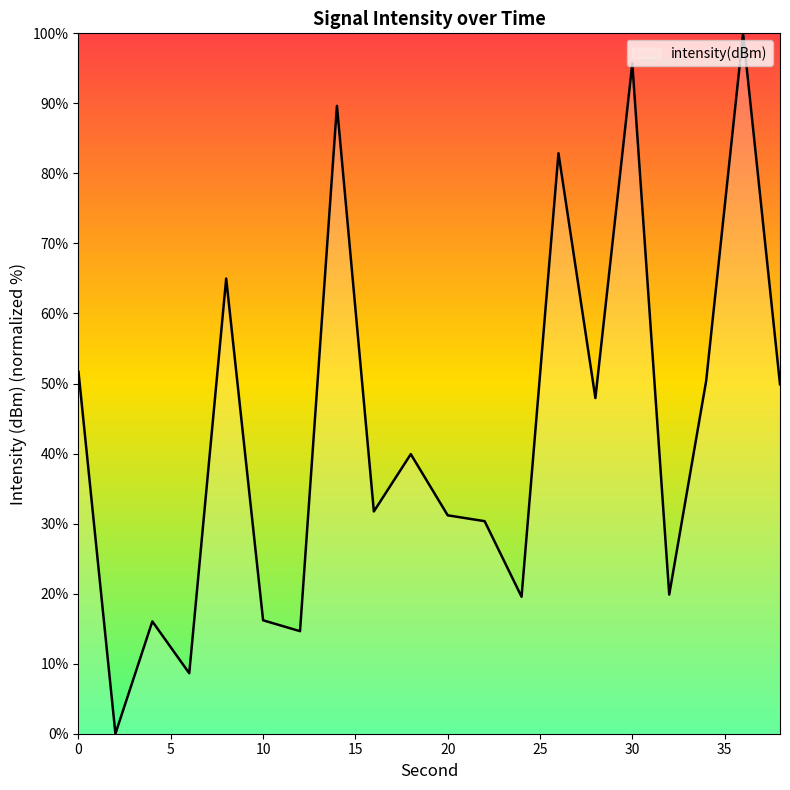

What is the maximum value shown in the chart?

100.0